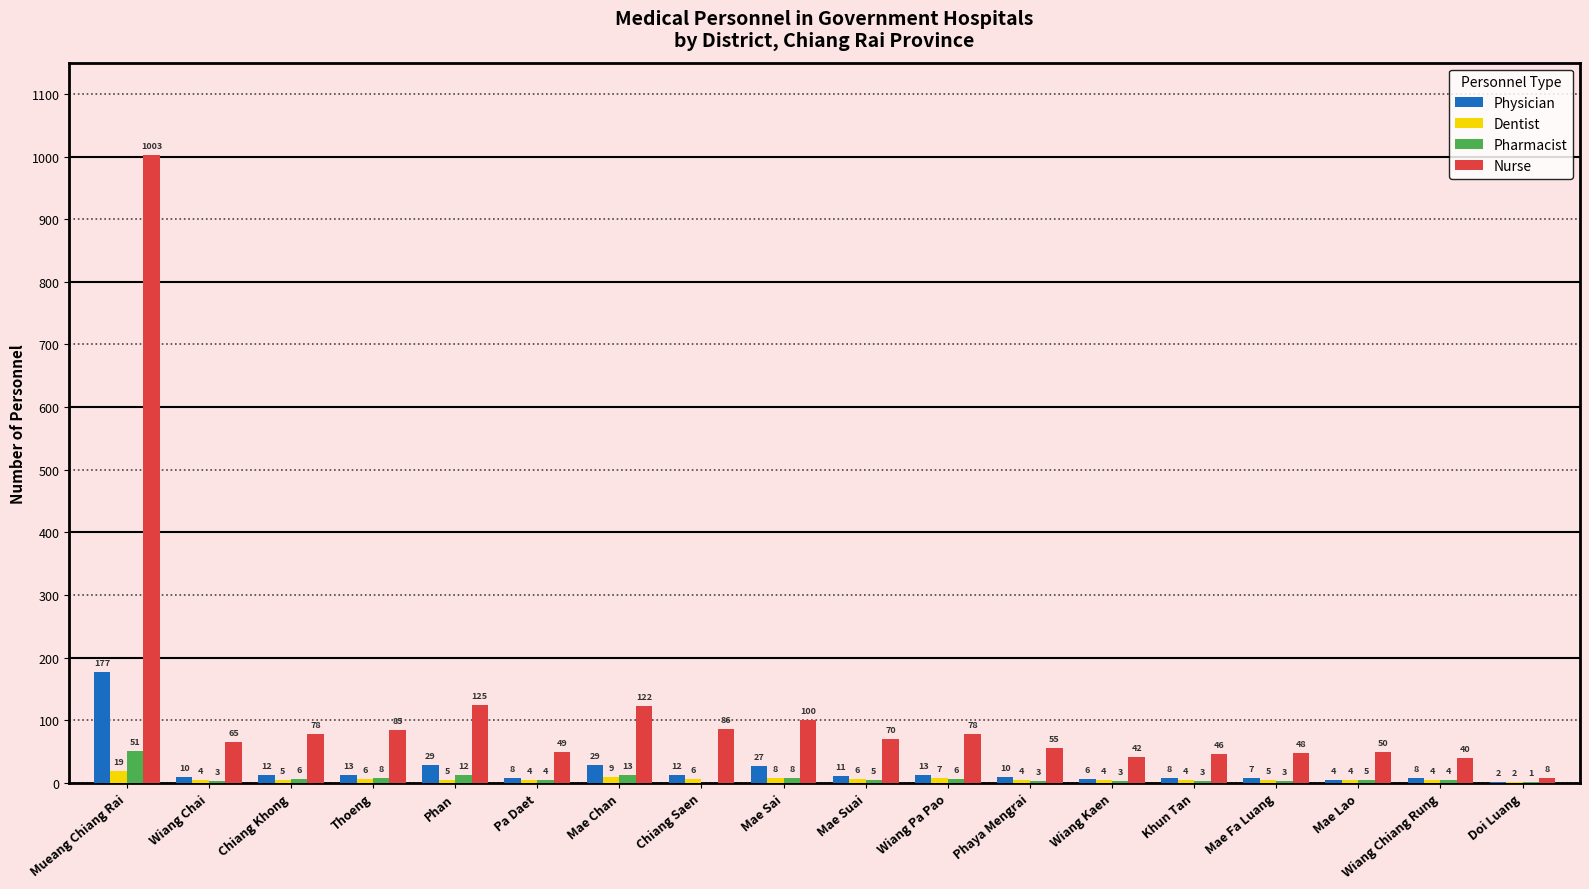

Reading right to left, list all the values displayed in this chart.

Physician: 2	8	4	7	8	6	10	13	11	27	12	29	8	29	13	12	10	177
Dentist: 2	4	4	5	4	4	4	7	6	8	6	9	4	5	6	5	4	19
Pharmacist: 1	4	5	3	3	3	3	6	5	8	0	13	4	12	8	6	3	51
Nurse: 8	40	50	48	46	42	55	78	70	100	86	122	49	125	85	78	65	1003